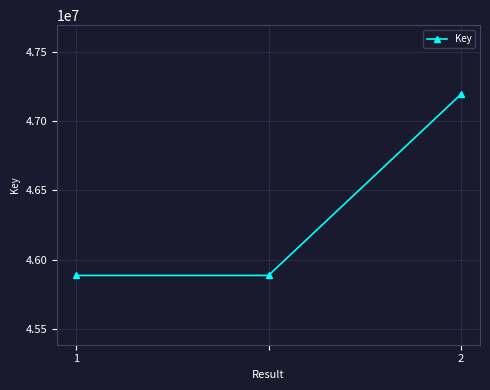

What is the smallest value displayed?

45885615